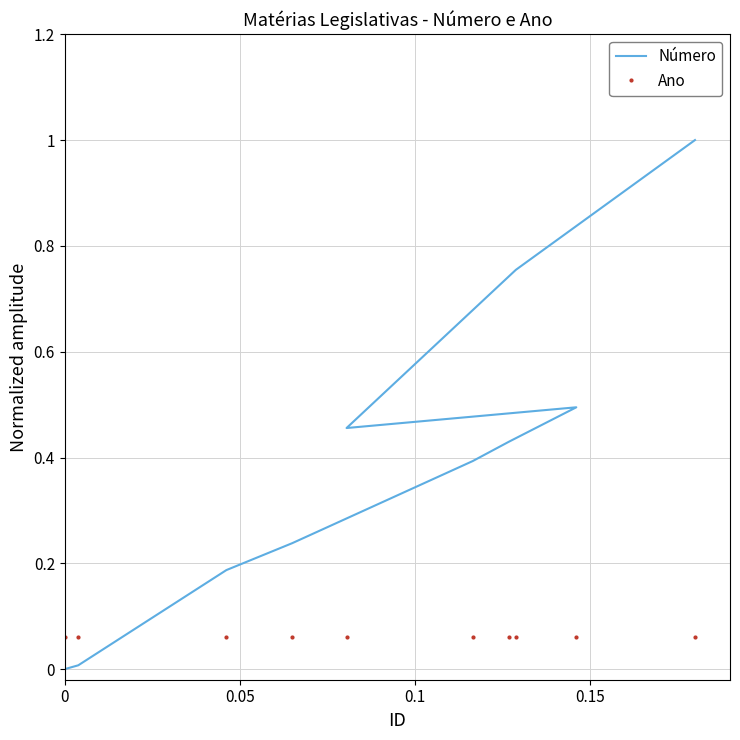

How many series are shown in this chart?

2